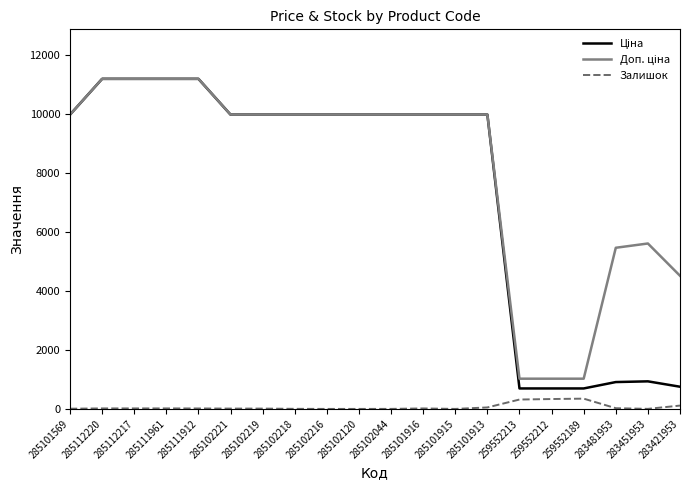

What is the greatest value displayed?

11188.2